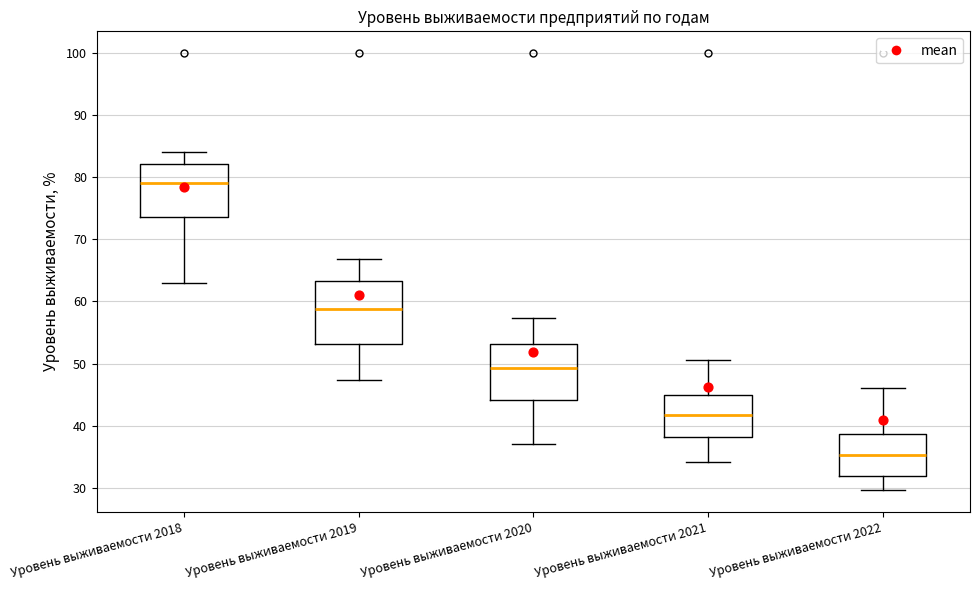

Reading left to right, transcribe this box plot: for each box, give where its median line is, the range the box spans, and where its two whiskers end, as read against the y-axis. The values are not printed on the chart, so give them approximately, as read against the axis.

Уровень выживаемости 2018: median 79, box 74 to 82, whiskers 63 to 84
Уровень выживаемости 2019: median 59, box 53 to 63, whiskers 47 to 67
Уровень выживаемости 2020: median 49, box 44 to 53, whiskers 37 to 57
Уровень выживаемости 2021: median 42, box 38 to 45, whiskers 34 to 51
Уровень выживаемости 2022: median 35, box 32 to 39, whiskers 30 to 46